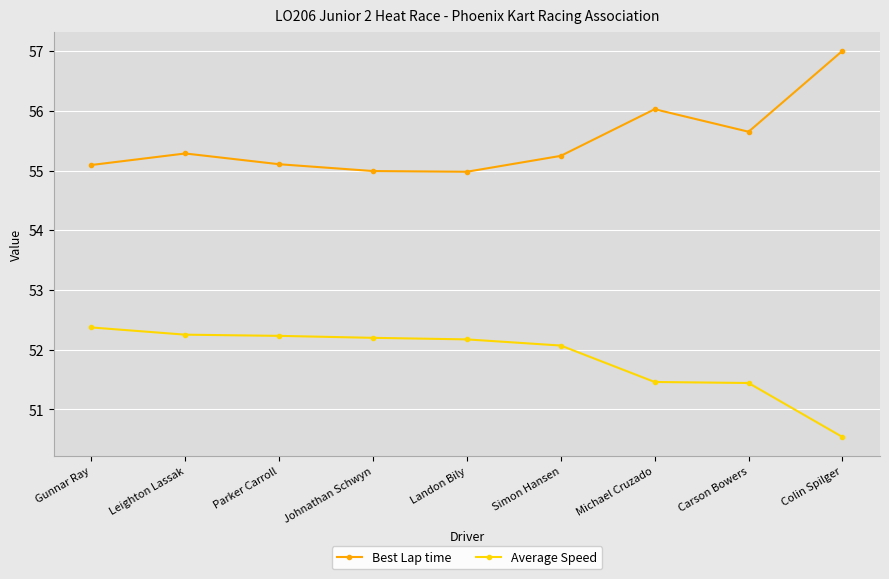

List the series in order of their overall mean, lowest first.

Average Speed, Best Lap time